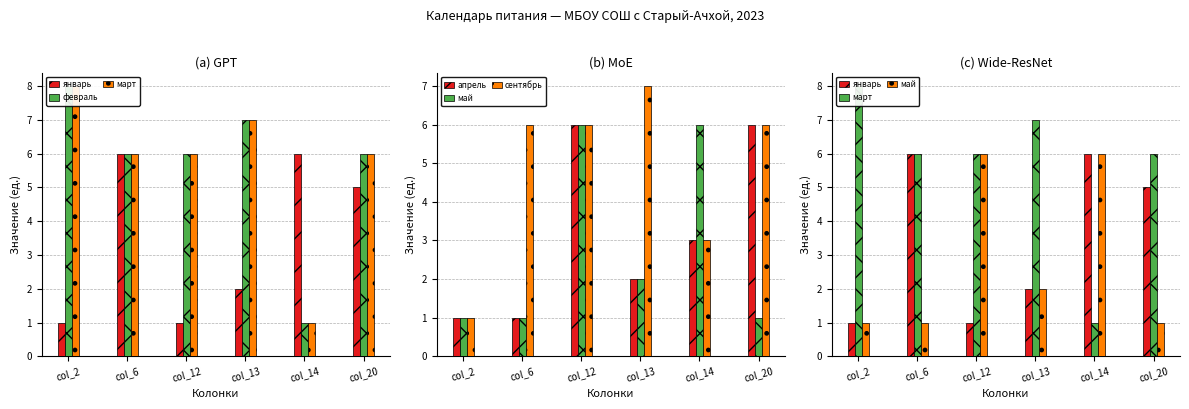

What is the difference between the highest and lowest values at col_12?

5